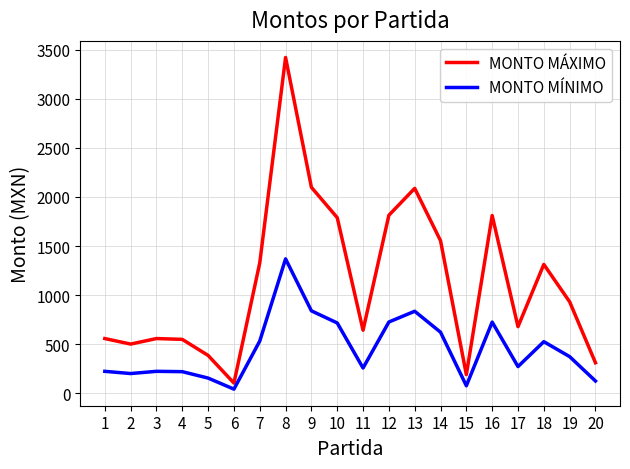

What is the sum of the MONTO MÁXIMO values at 15 and 9?

2287.4